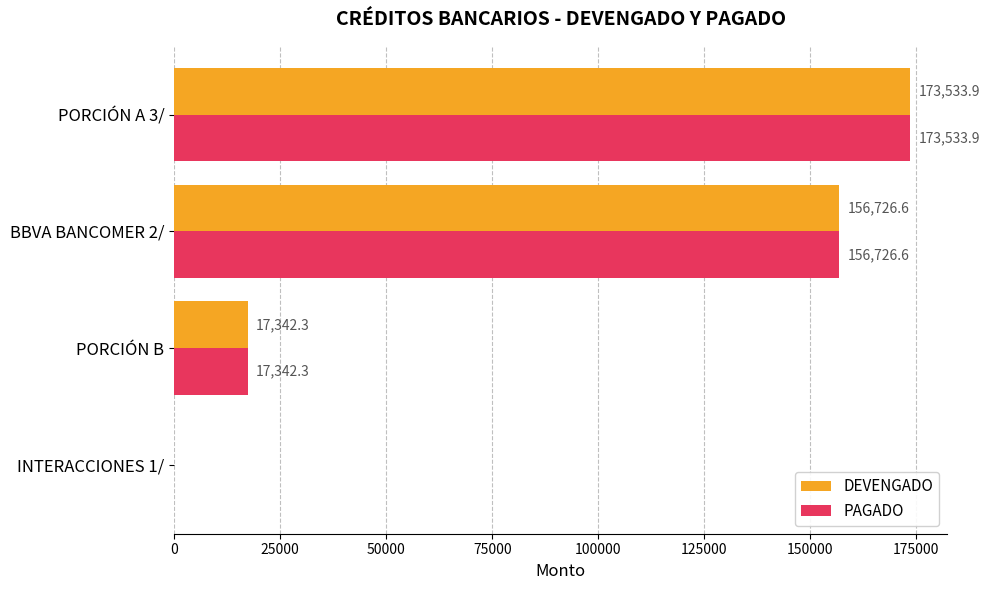

True or false: DEVENGADO has a value of 63324.8 at PORCIÓN A 3/.

False